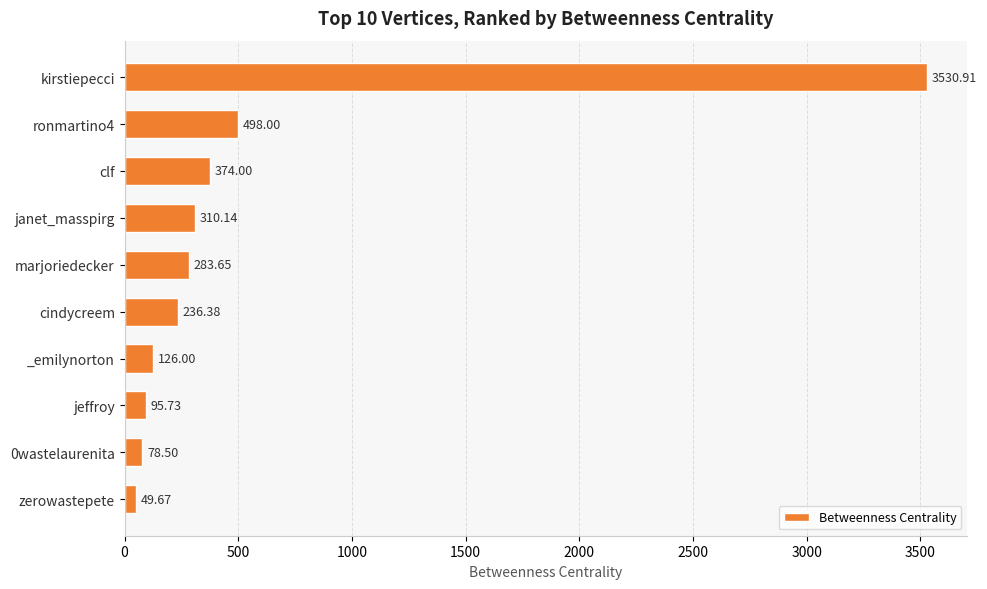

Rank the categories by value from lowest to highest.

zerowastepete, 0wastelaurenita, jeffroy, _emilynorton, cindycreem, marjoriedecker, janet_masspirg, clf, ronmartino4, kirstiepecci